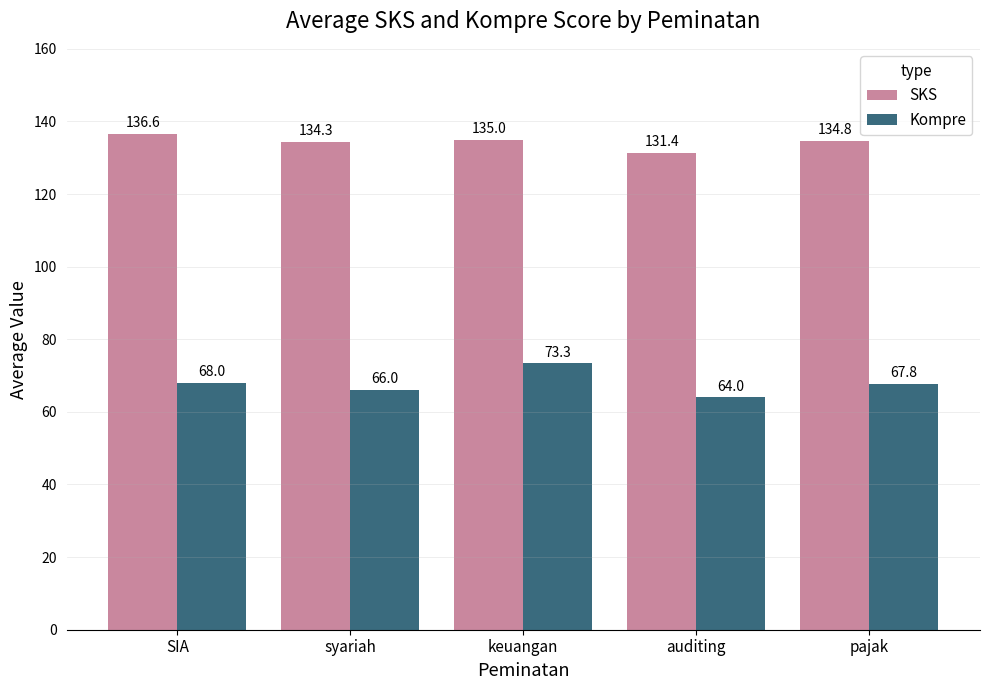

What are all the series names shown in the legend?

SKS, Kompre